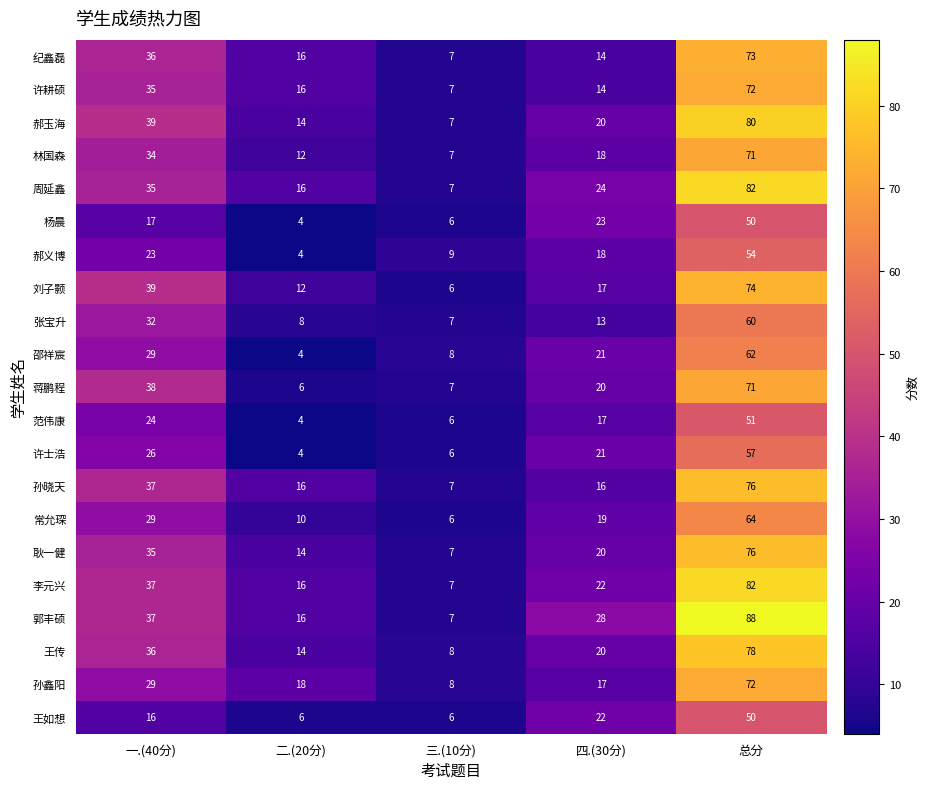

At which label is 李元兴 closest to 44?

一.(40分)